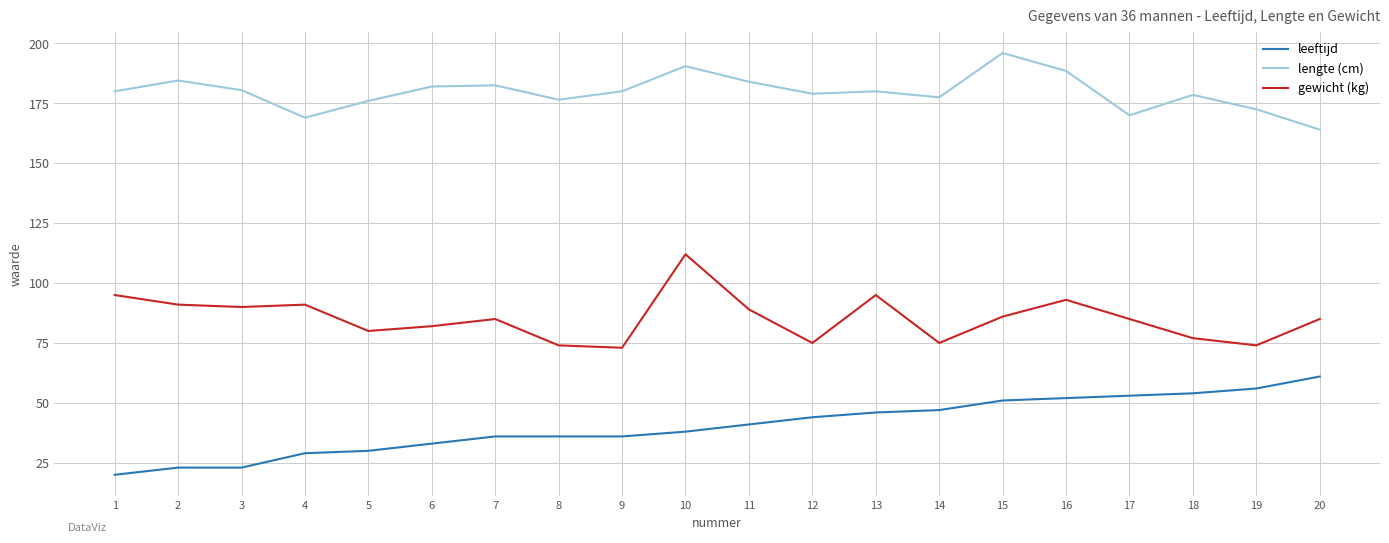

True or false: gewicht (kg) and lengte (cm) intersect in this chart.

False